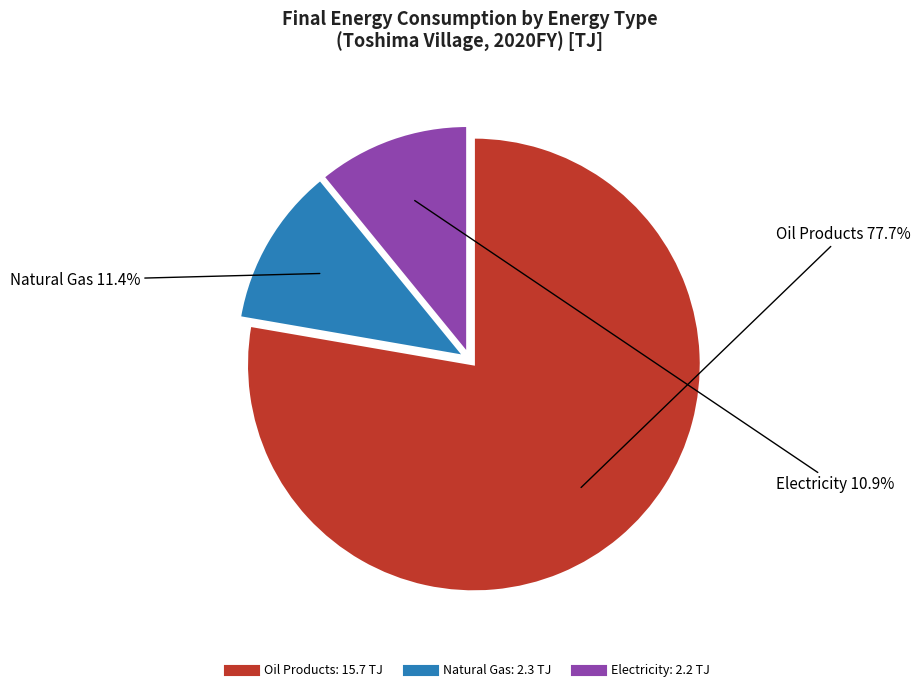

How many slices are in this pie chart?

3